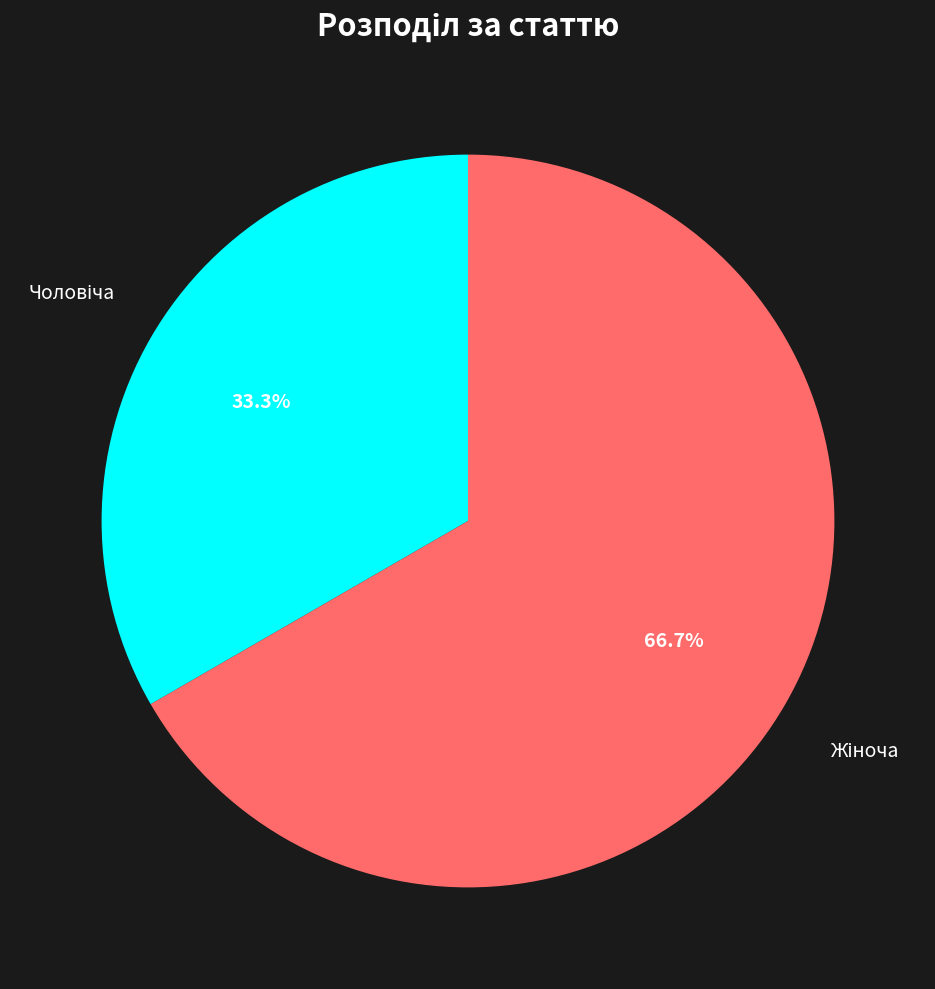

Does any single category account for the majority?

Yes